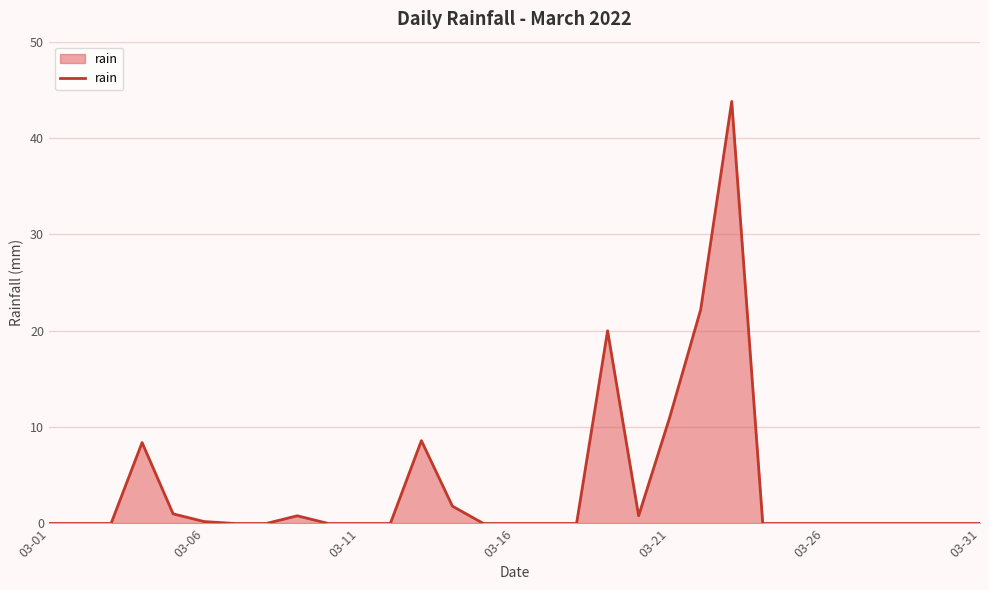

What is the maximum value shown in the chart?

43.8